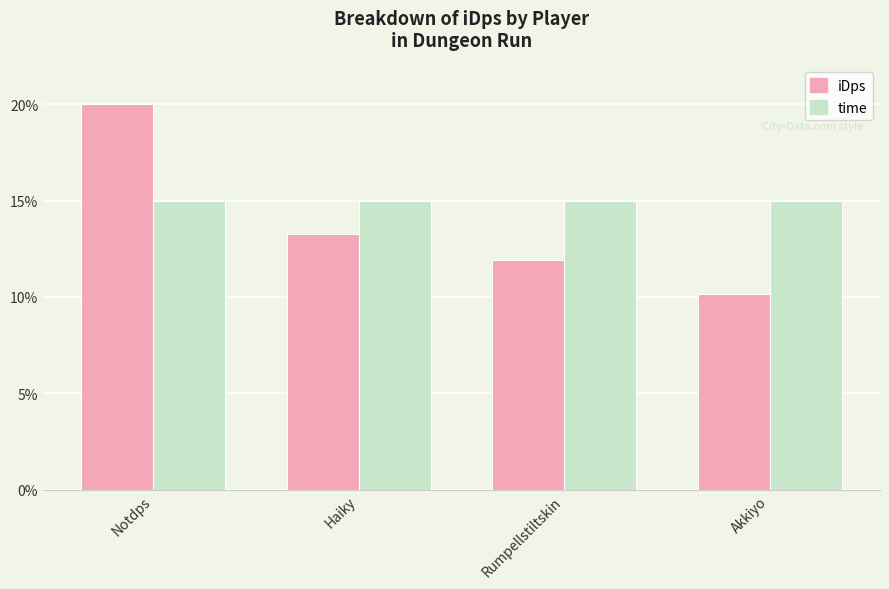

What is the highest value of the time series?

15.0